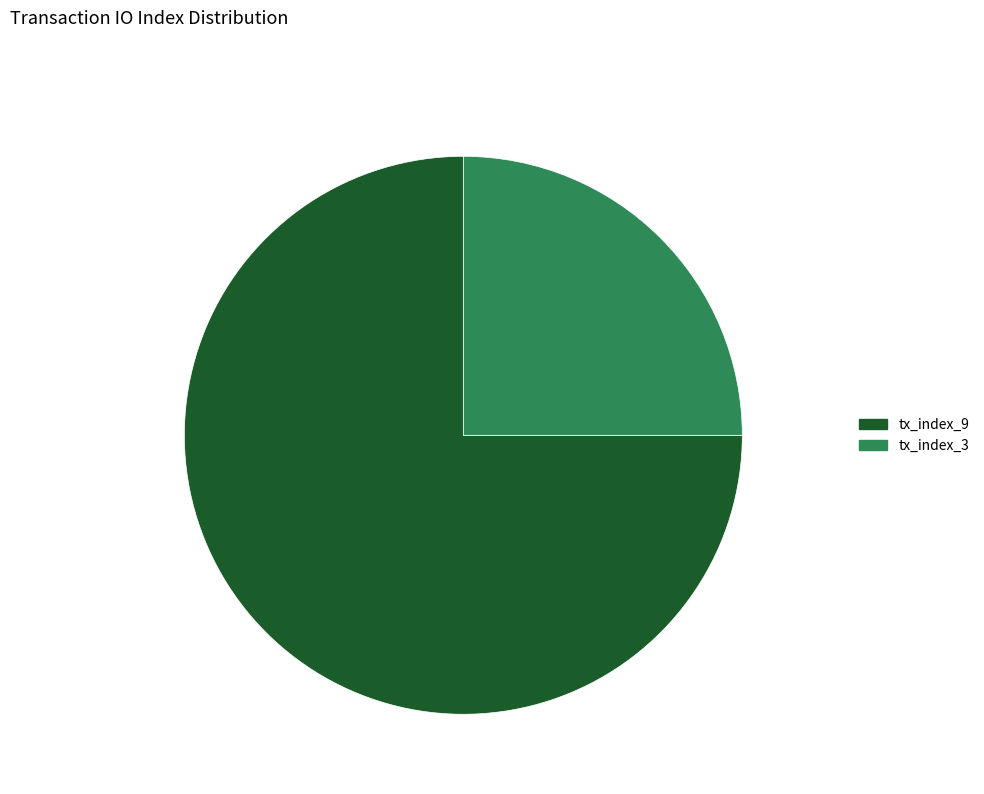

What is the total percentage of tx_index_3 and tx_index_9?

100.0%